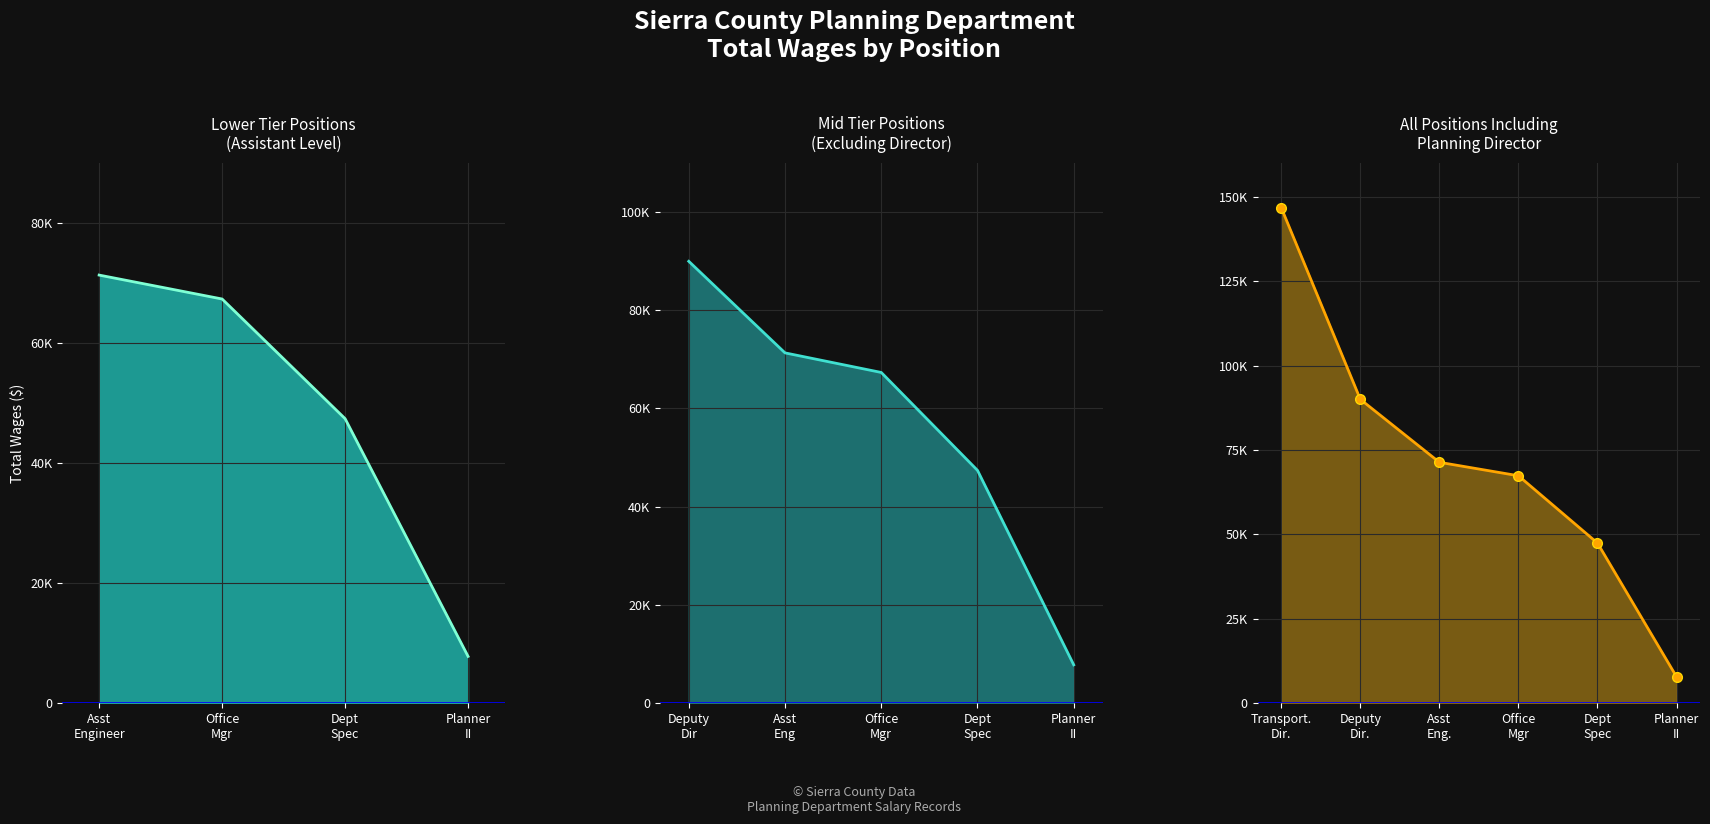

What is the difference between the values at Office Mgr and Dept Spec?

19943